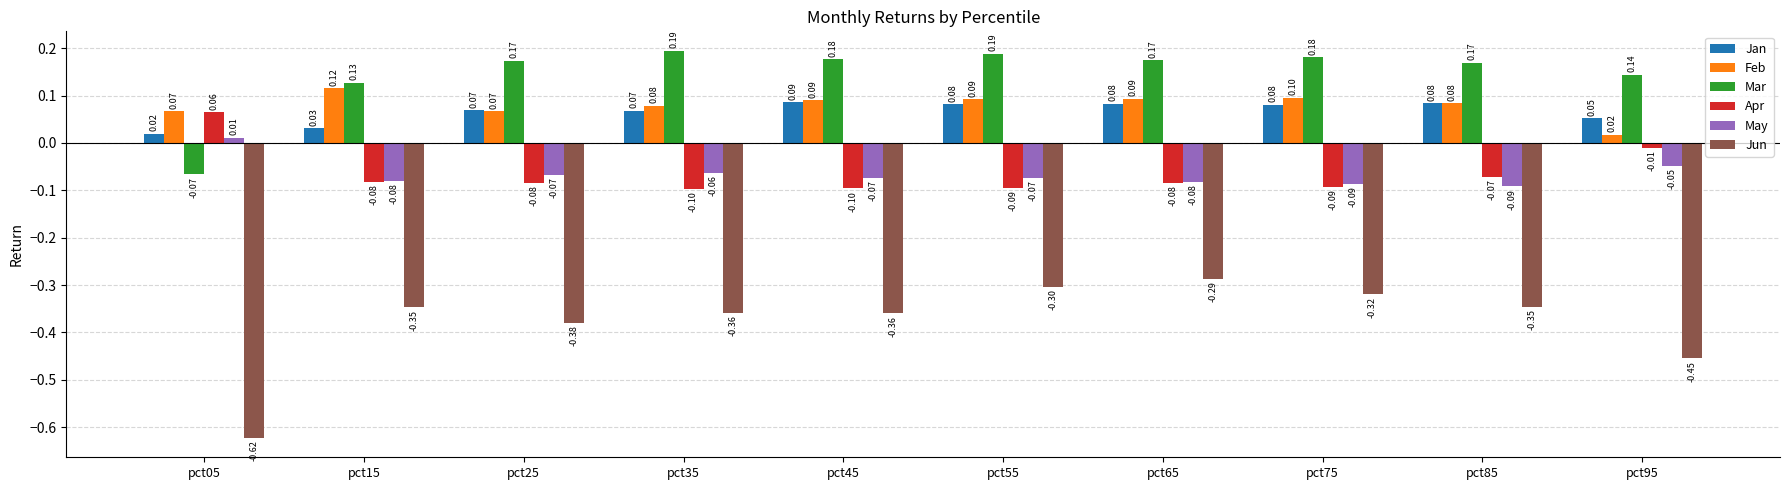

How many groups of bars are there?

10